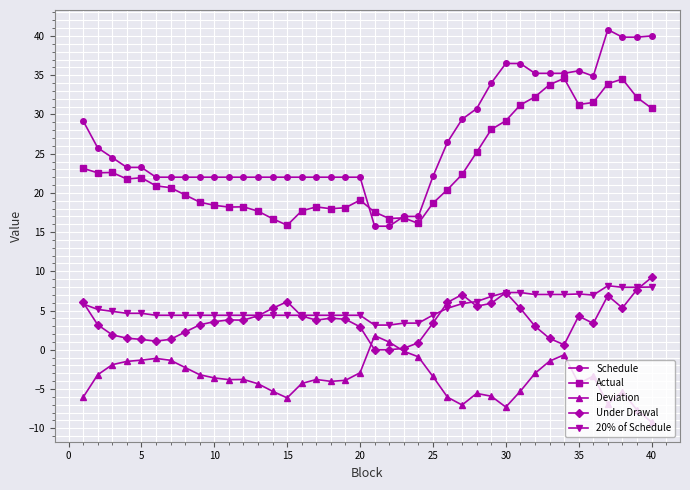

Which series has the largest range (max minus min)?

Schedule